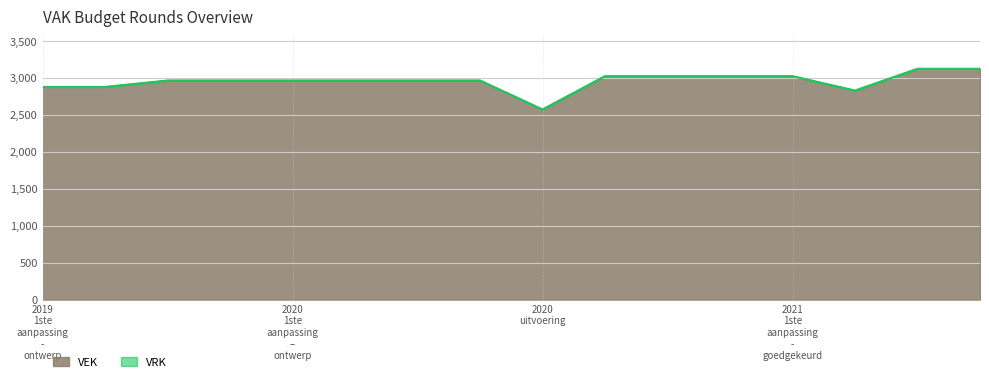

True or false: VEK outline has a value of 1730 at 6.

False